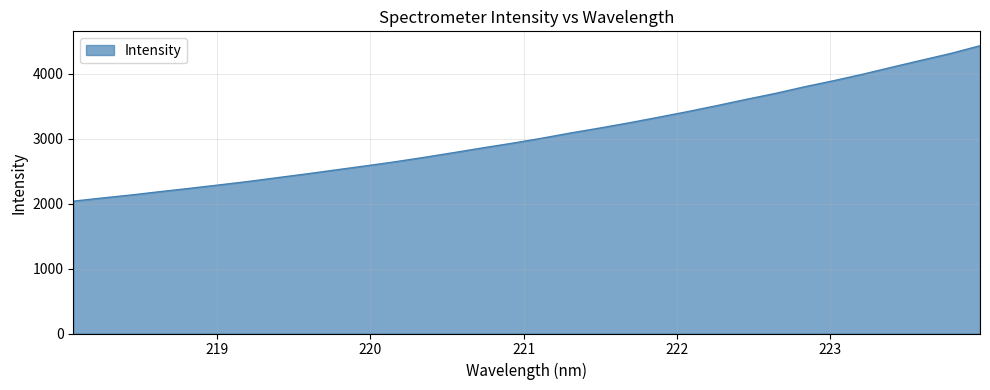

What is the maximum value shown in the chart?

4431.9